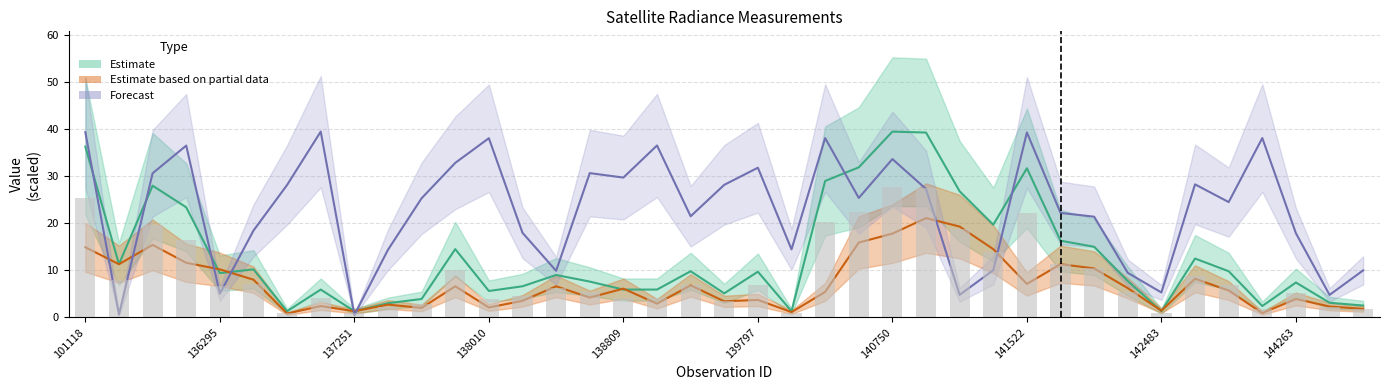

What is the maximum value shown in the chart?

39.5